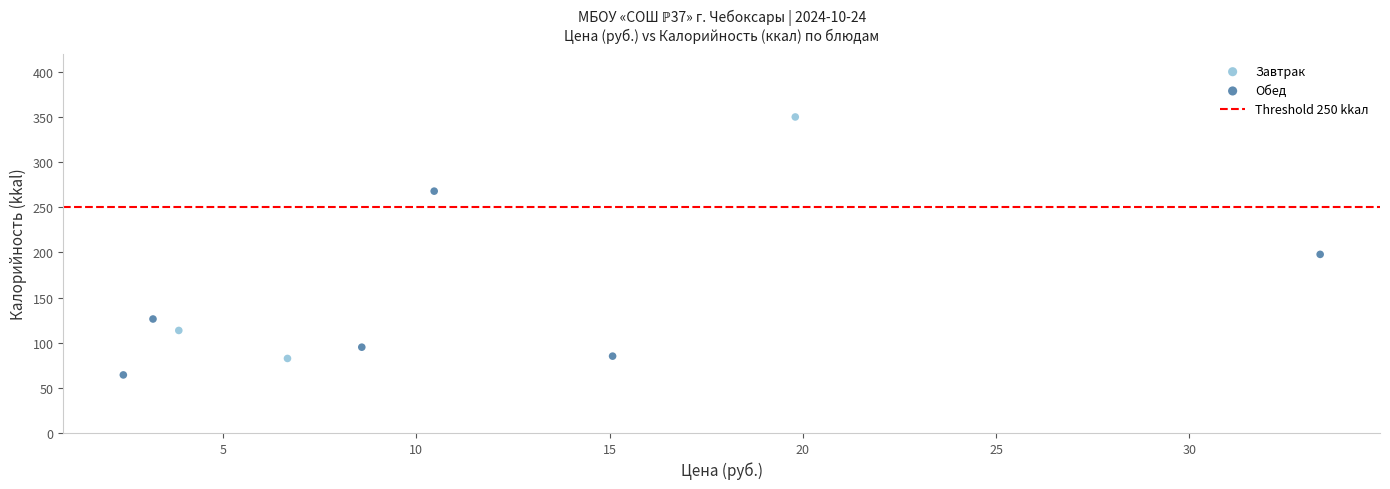

Which series reaches the minimum Y coordinate?

Обед